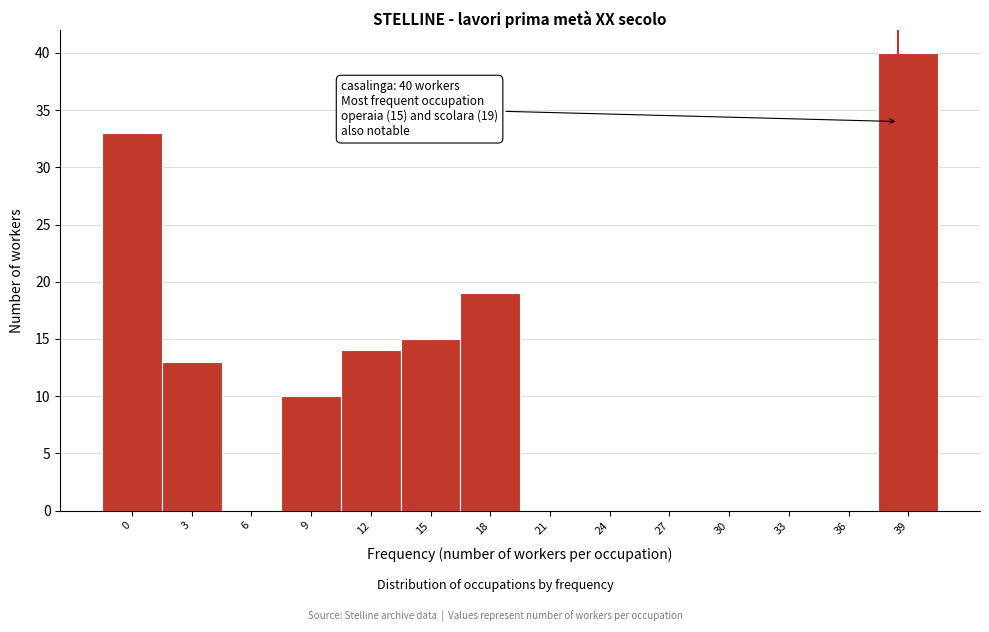

Reading left to right, what are all the values shown in this chart?

0=33	3=13	6=0	9=10	12=14	15=15	18=19	21=0	24=0	27=0	30=0	33=0	36=0	39=40